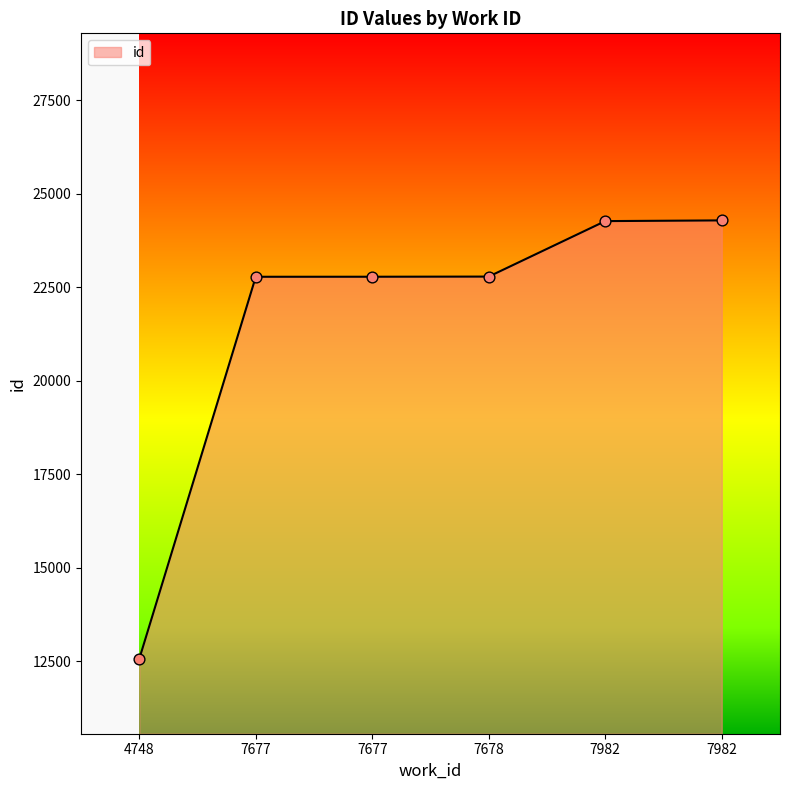

What is the change in value from 7677 to 7678?

+4